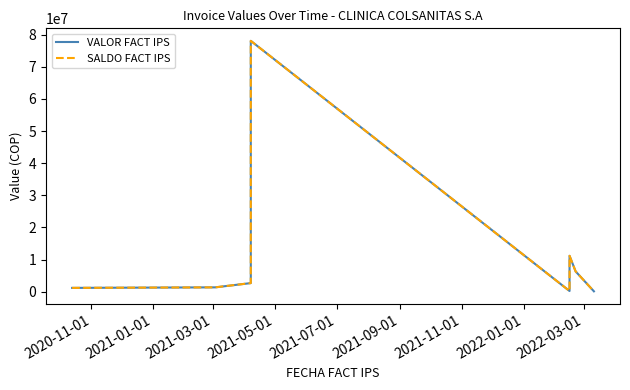

How many data points in VALOR FACT IPS are above 2678460?

3